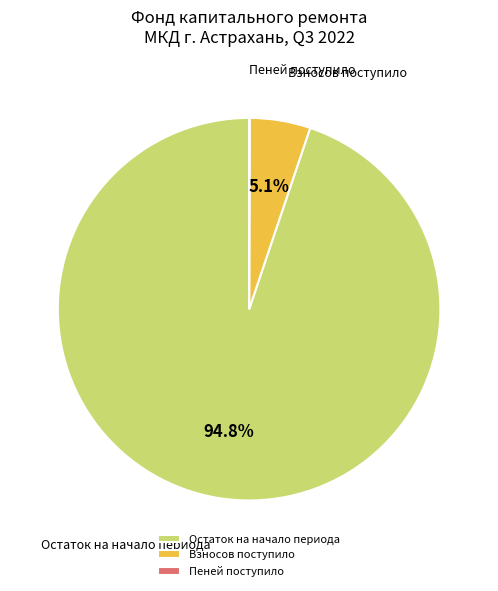

Which category accounts for the majority?

Остаток на начало периода